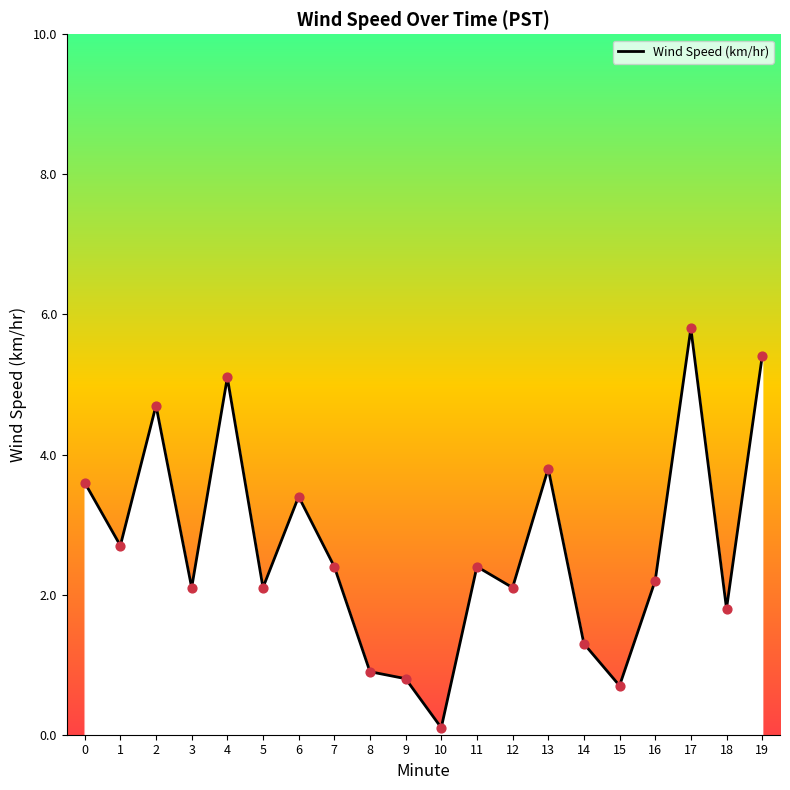

Approximately how many times larger is the value at 16 compared to 11?

0.9